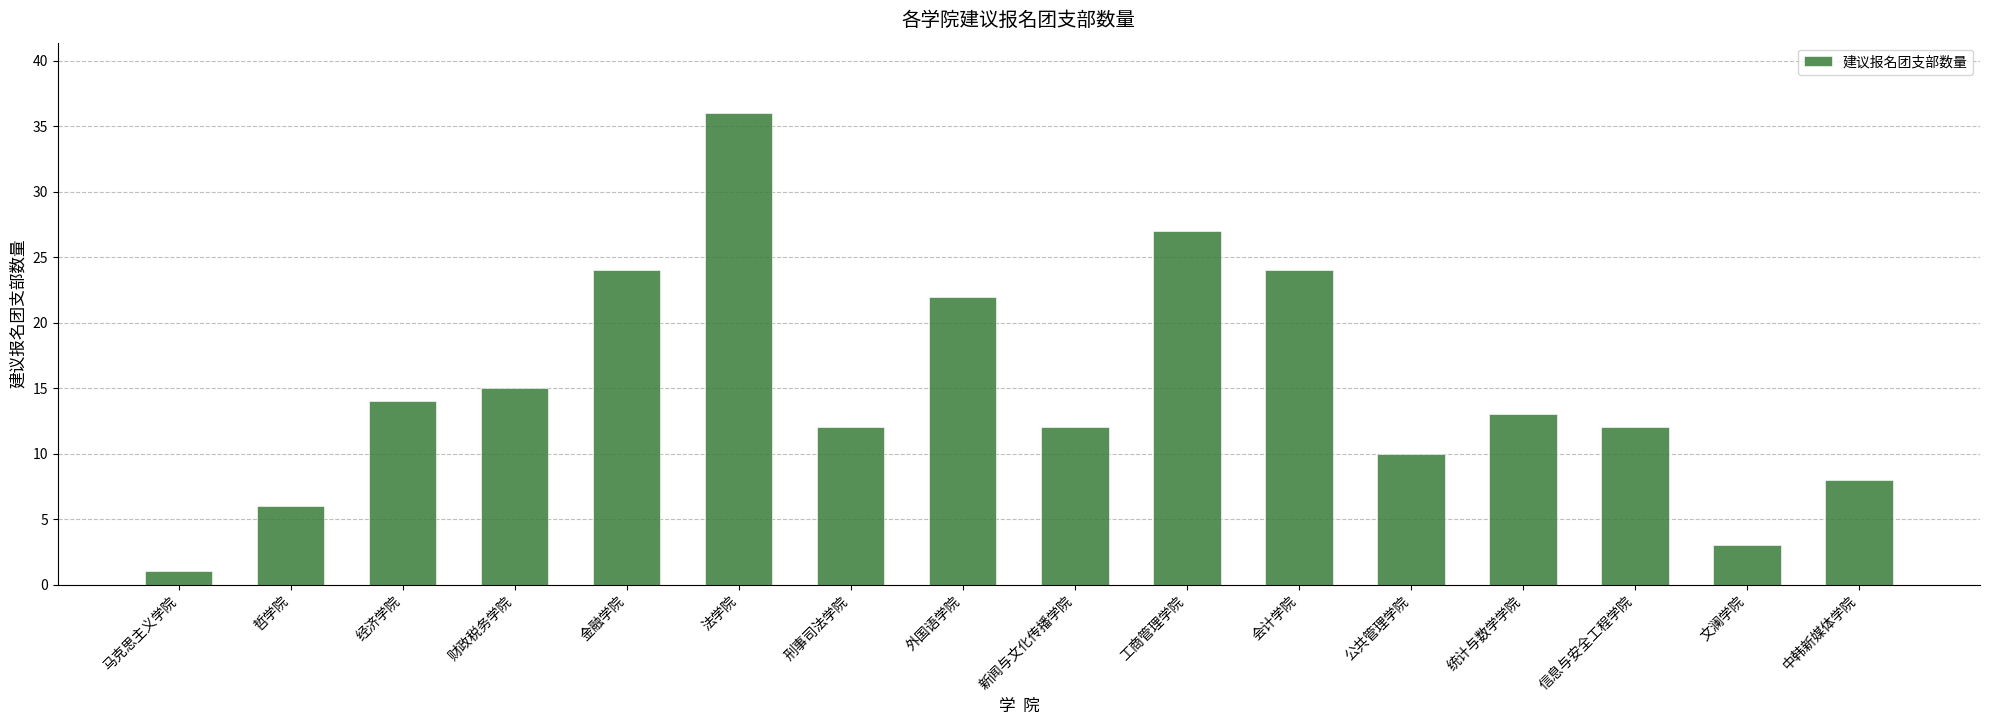

What is the label of the 16th bar from the right?

马克思主义学院